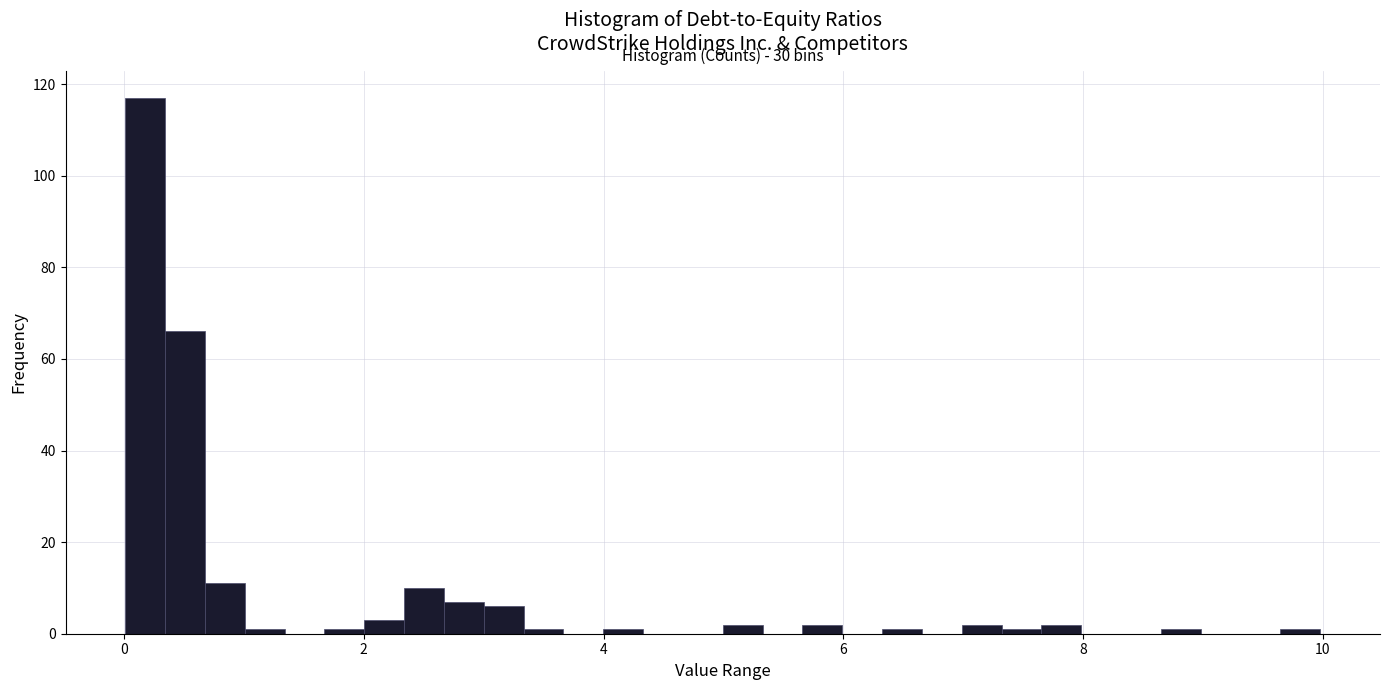

Around what value on the x-axis is the tallest bar? Give the approximate position of its centre, as read against the axis.

0.2